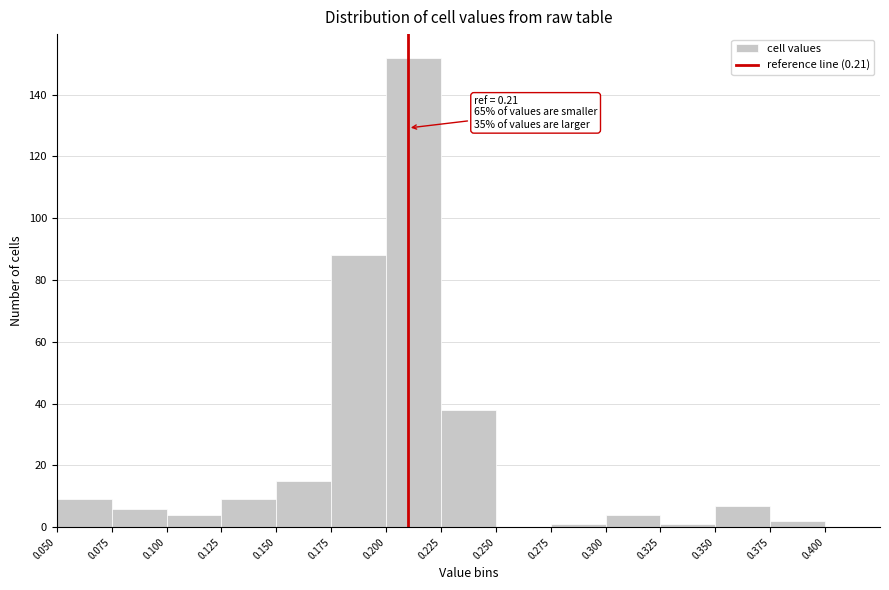

Which range on the x-axis has the tallest bar?

0.200 to 0.225